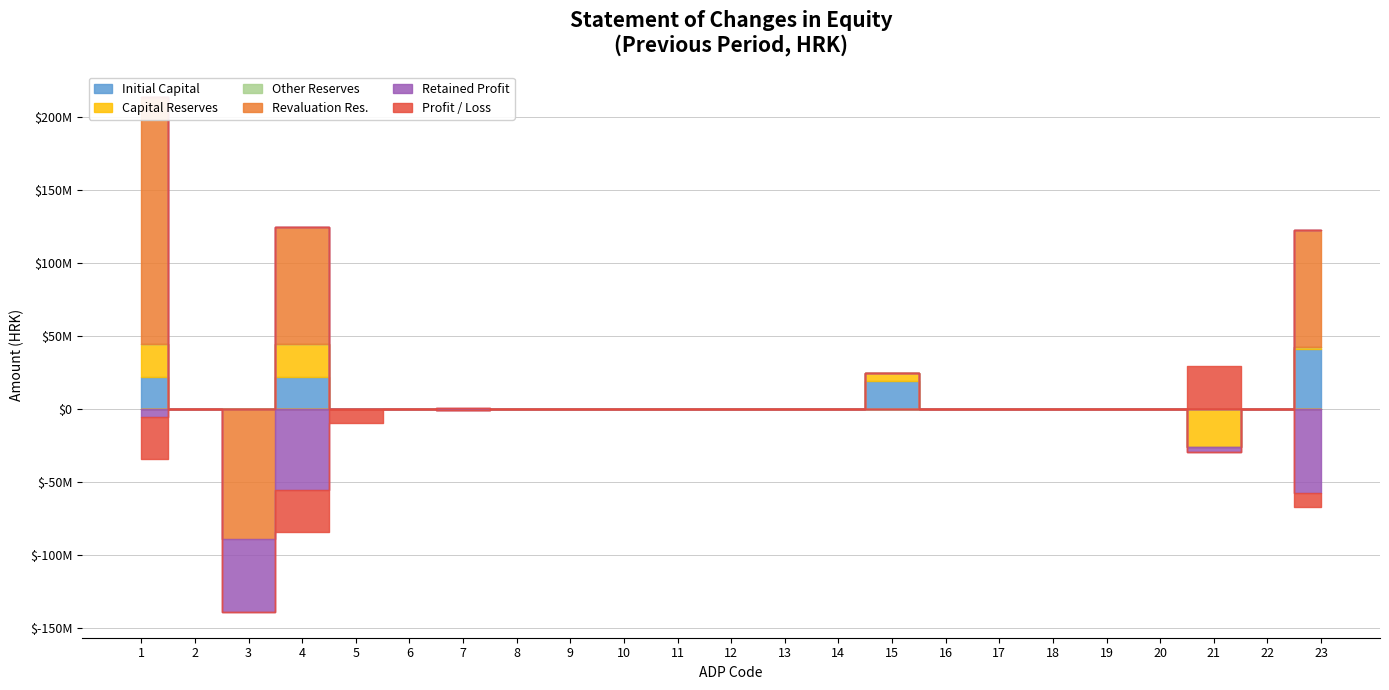

How many values in the Capital Reserves series are below 0?

1